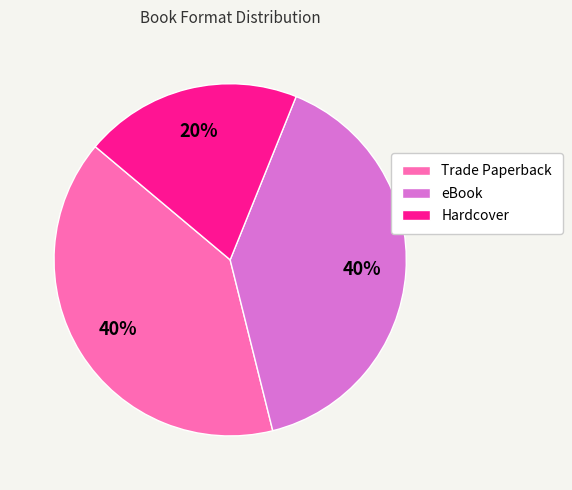

Combined, do Trade Paperback and Hardcover account for over 50%?

Yes